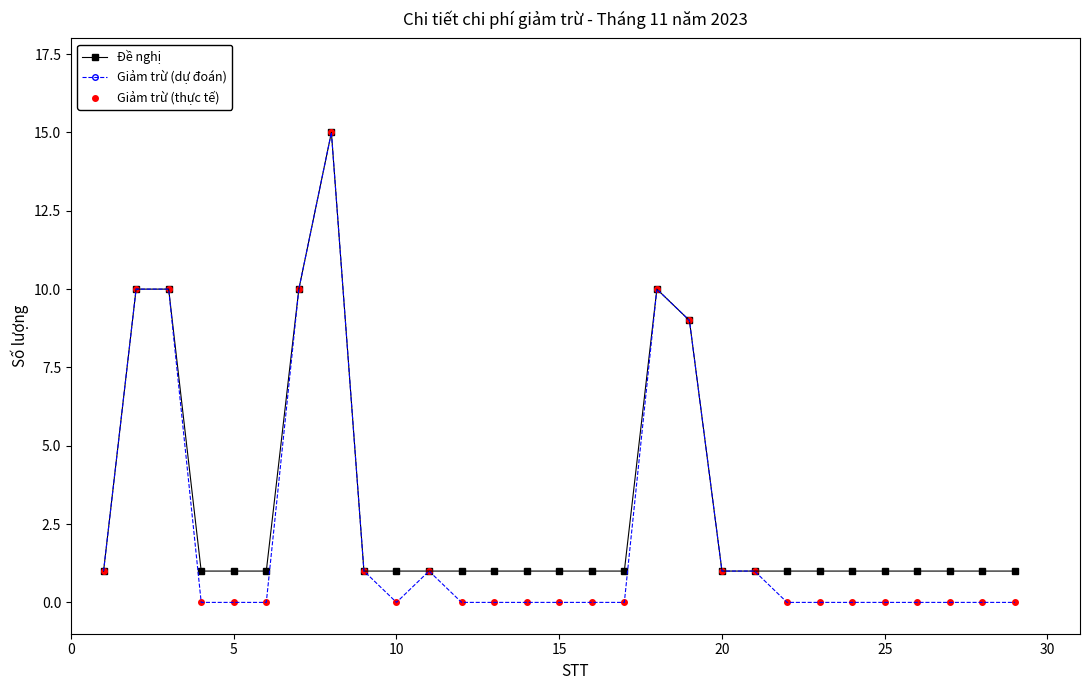

What is the maximum value shown in the chart?

15